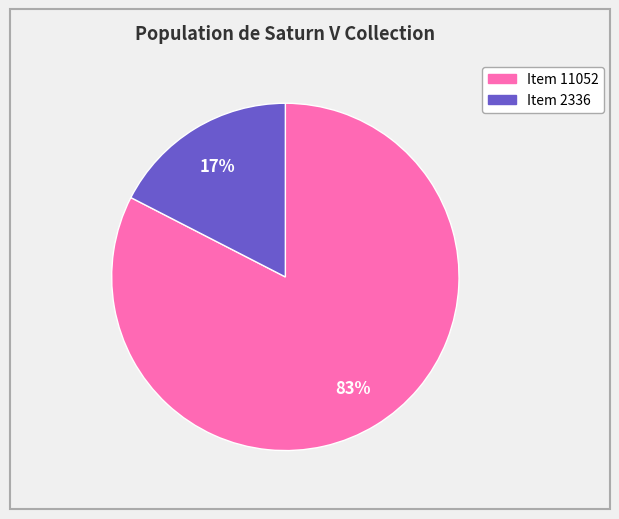

Which category has the smallest portion of the pie?

Item 2336